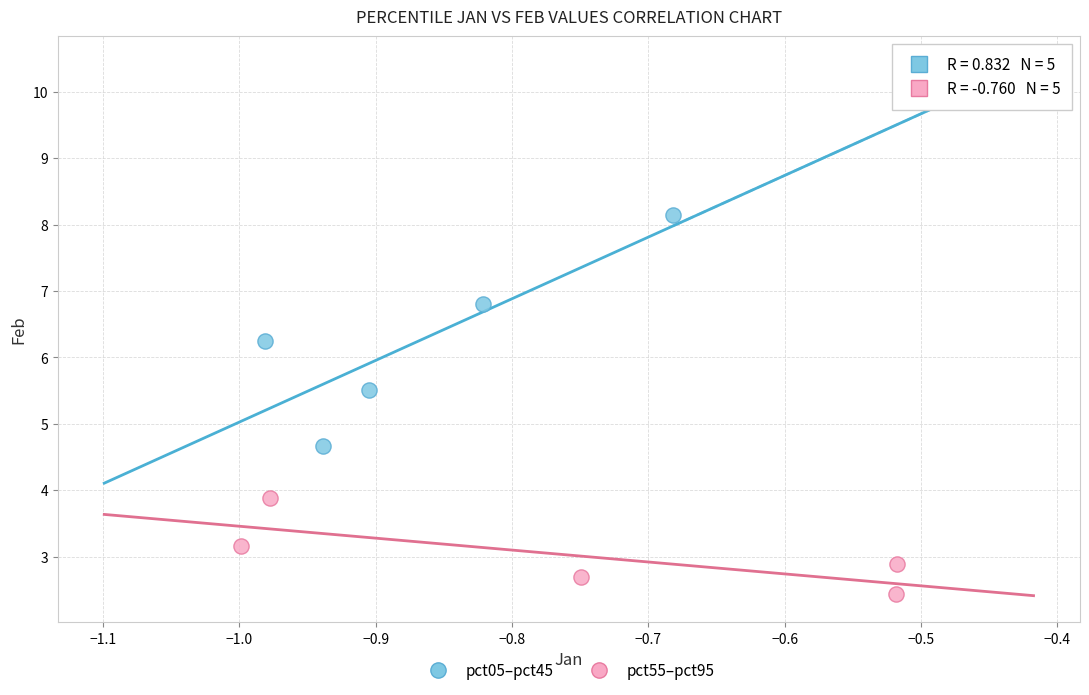

Which series reaches the minimum Y coordinate?

pct55–pct95